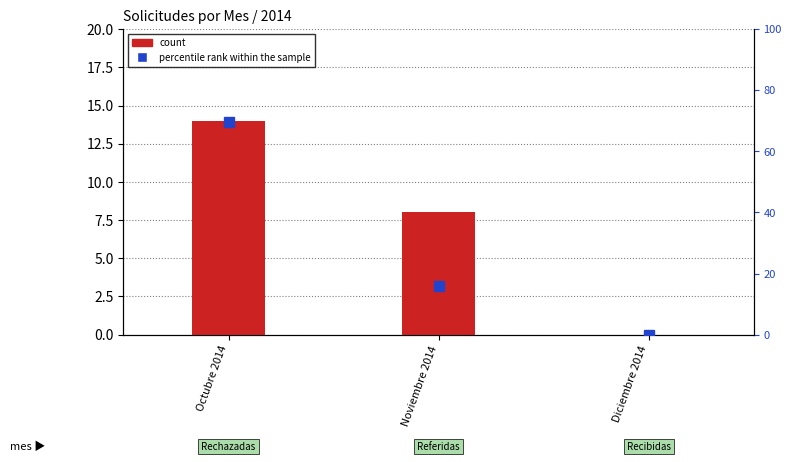

Where is the data nearest to the value 34?

Noviembre 2014